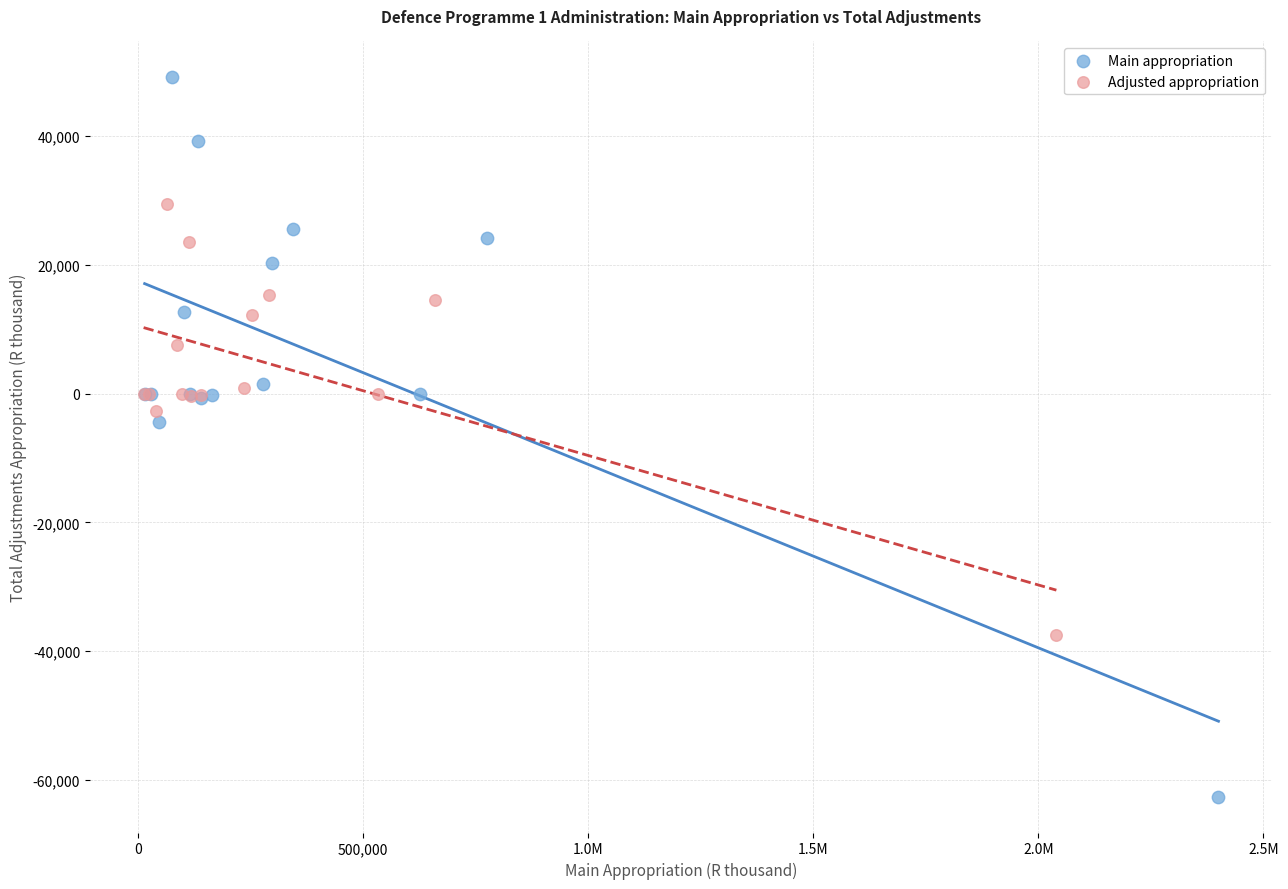

Which series contains the lowest Y value?

Main appropriation